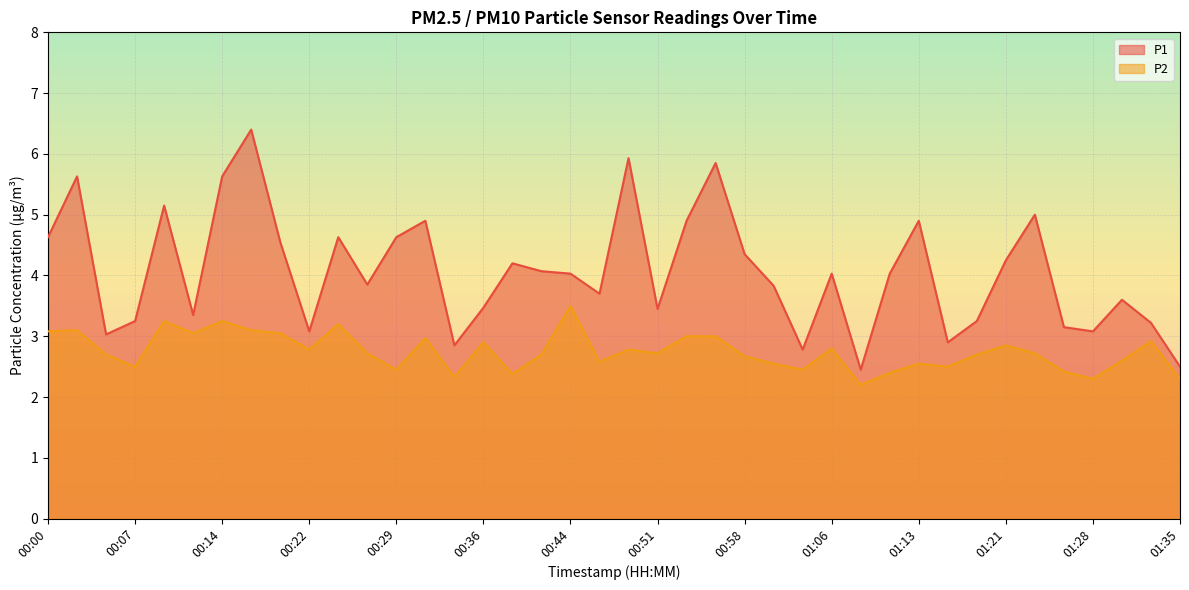

Which series has the largest total across all categories?

P1